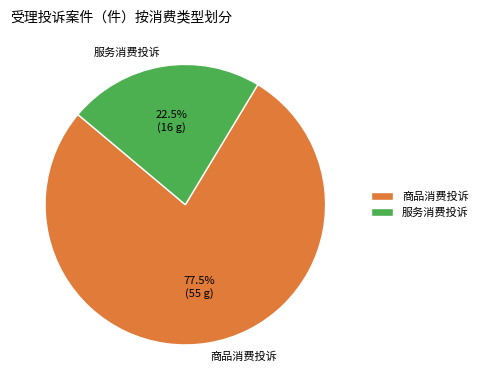

Count the number of slices in the pie.

2